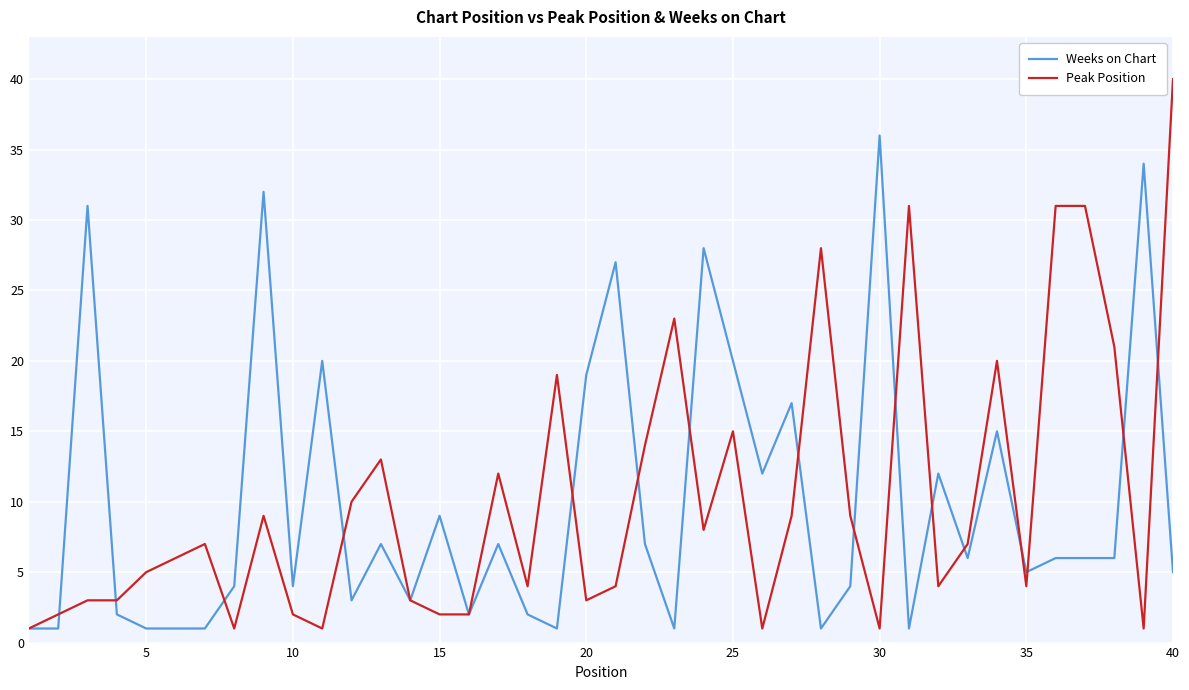

How many categories are shown in the chart?

40